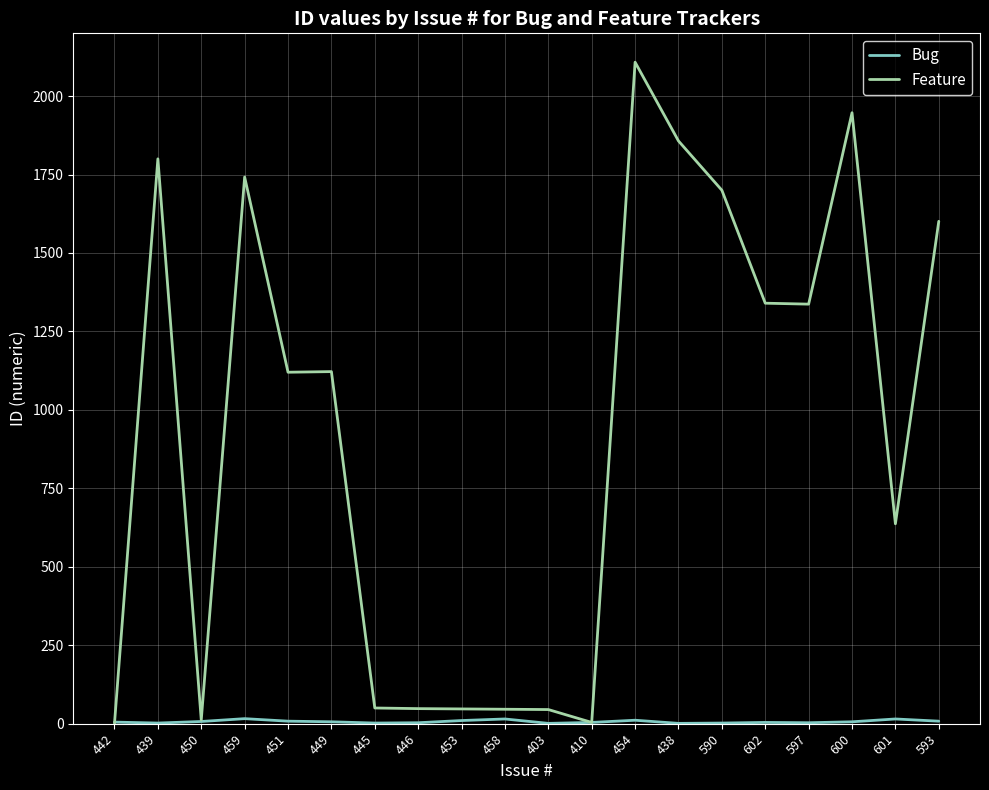

What is the difference between the highest and lowest values at 453?

37